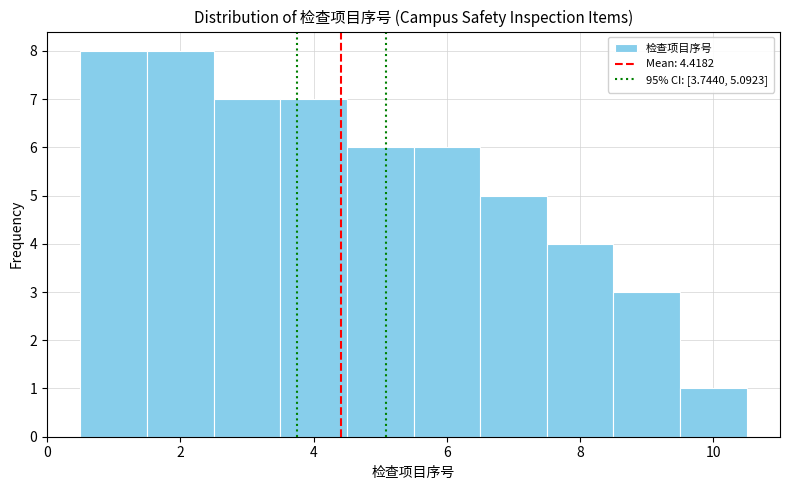

How tall is the bar that spans 9.5 to 10.5 on the x-axis? Neither the bar edges nor the heights are printed on the chart, so give them approximately, as read against the axes.

1